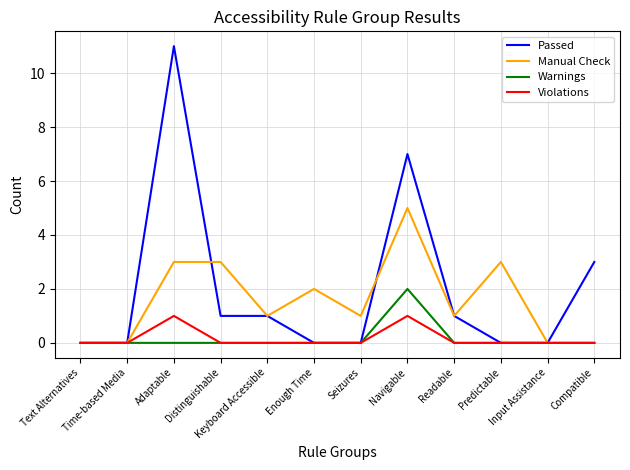

Reading left to right, list all the values displayed in this chart.

Passed: Text Alternatives=0	Time-based Media=0	Adaptable=11	Distinguishable=1	Keyboard Accessible=1	Enough Time=0	Seizures=0	Navigable=7	Readable=1	Predictable=0	Input Assistance=0	Compatible=3
Manual Check: Text Alternatives=0	Time-based Media=0	Adaptable=3	Distinguishable=3	Keyboard Accessible=1	Enough Time=2	Seizures=1	Navigable=5	Readable=1	Predictable=3	Input Assistance=0	Compatible=0
Warnings: Text Alternatives=0	Time-based Media=0	Adaptable=0	Distinguishable=0	Keyboard Accessible=0	Enough Time=0	Seizures=0	Navigable=2	Readable=0	Predictable=0	Input Assistance=0	Compatible=0
Violations: Text Alternatives=0	Time-based Media=0	Adaptable=1	Distinguishable=0	Keyboard Accessible=0	Enough Time=0	Seizures=0	Navigable=1	Readable=0	Predictable=0	Input Assistance=0	Compatible=0